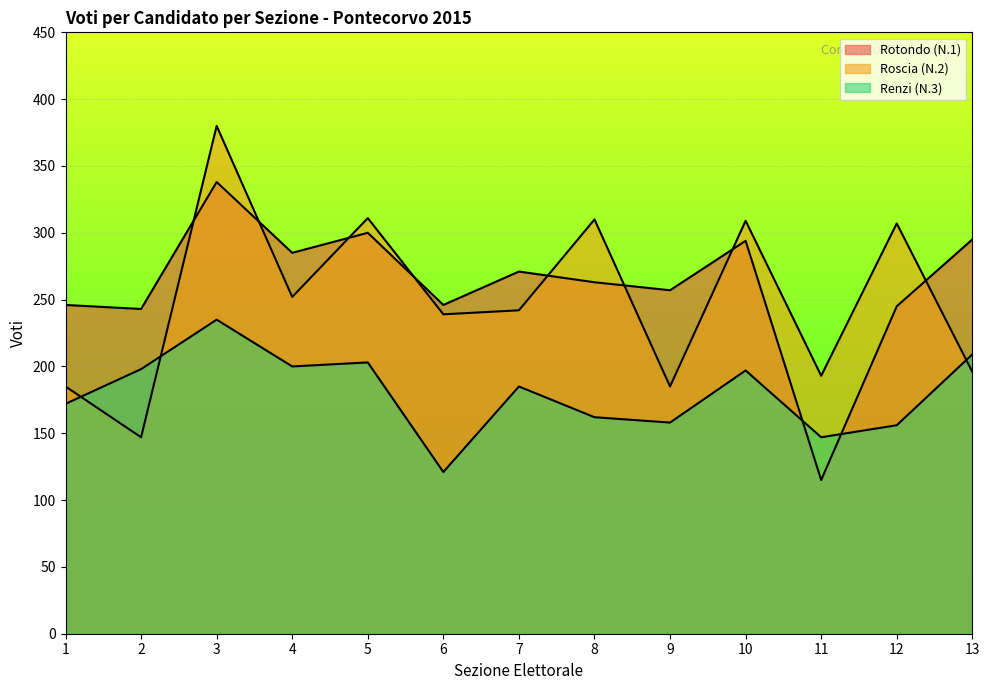

Reading left to right, list all the values displayed in this chart.

Rotondo (N.1): 246	243	338	285	300	246	271	263	257	294	115	245	295
Roscia (N.2): 185	147	380	252	311	239	242	310	185	309	193	307	196
Renzi (N.3): 172	198	235	200	203	121	185	162	158	197	147	156	209